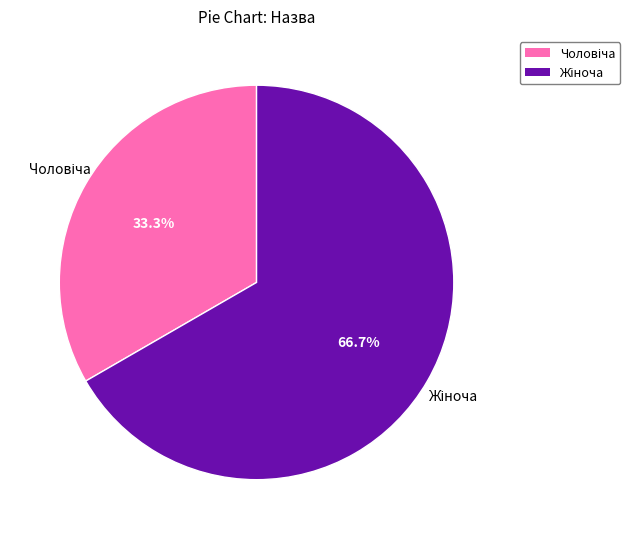

Is there a majority slice in this chart?

Yes